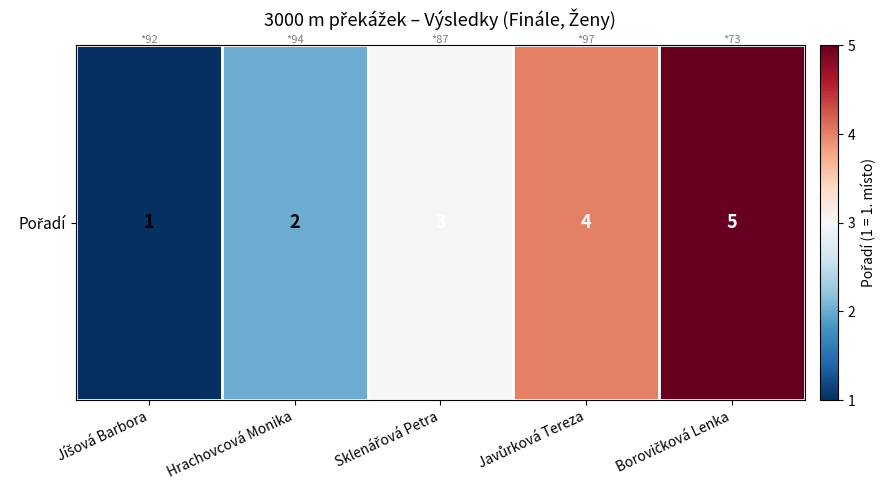

Reading left to right, what are all the values shown in this chart?

Jíšová Barbora=1	Hrachovcová Monika=2	Sklenářová Petra=3	Javůrková Tereza=4	Borovičková Lenka=5